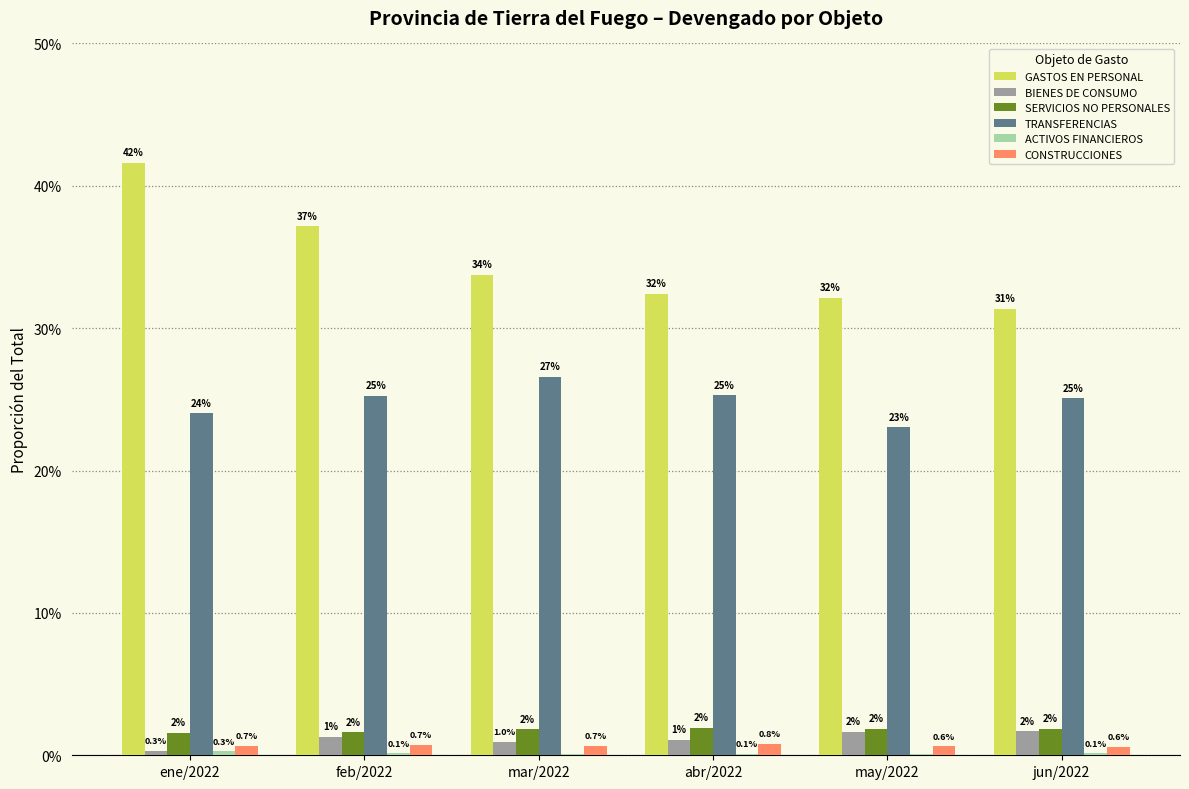

At which label is ACTIVOS FINANCIEROS closest to 0?

may/2022